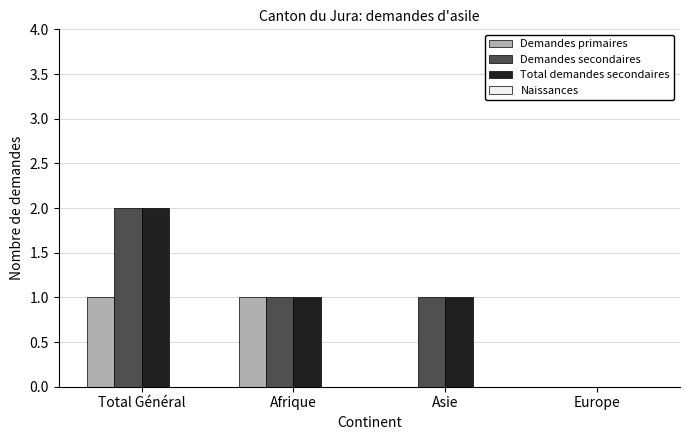

What is the total value across all series at Total Général?

5